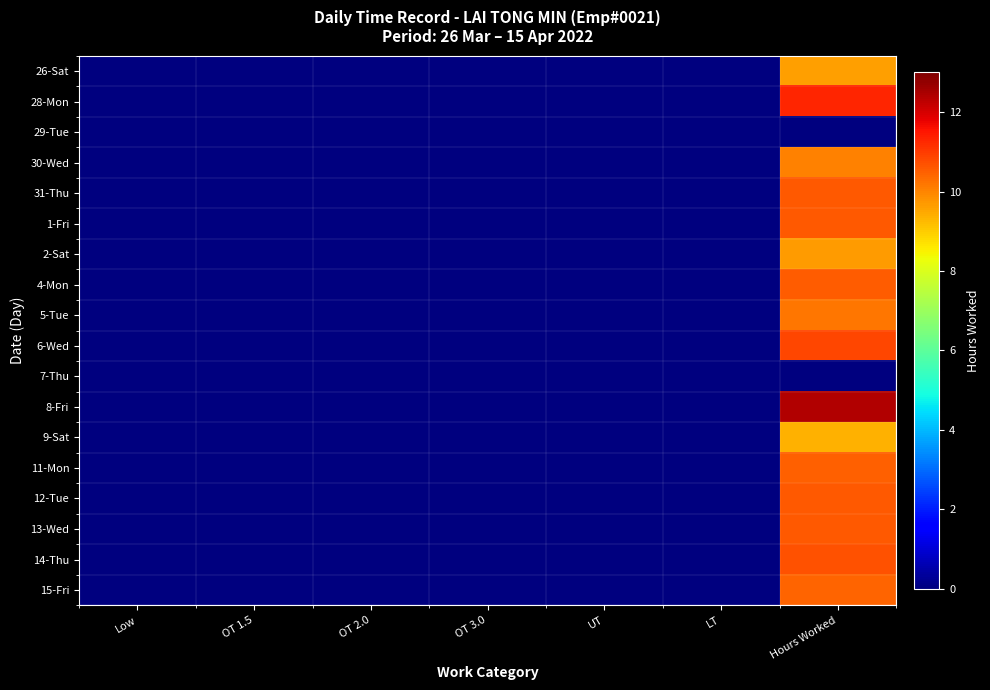

At which category is the sum across all series the highest?

Hours Worked